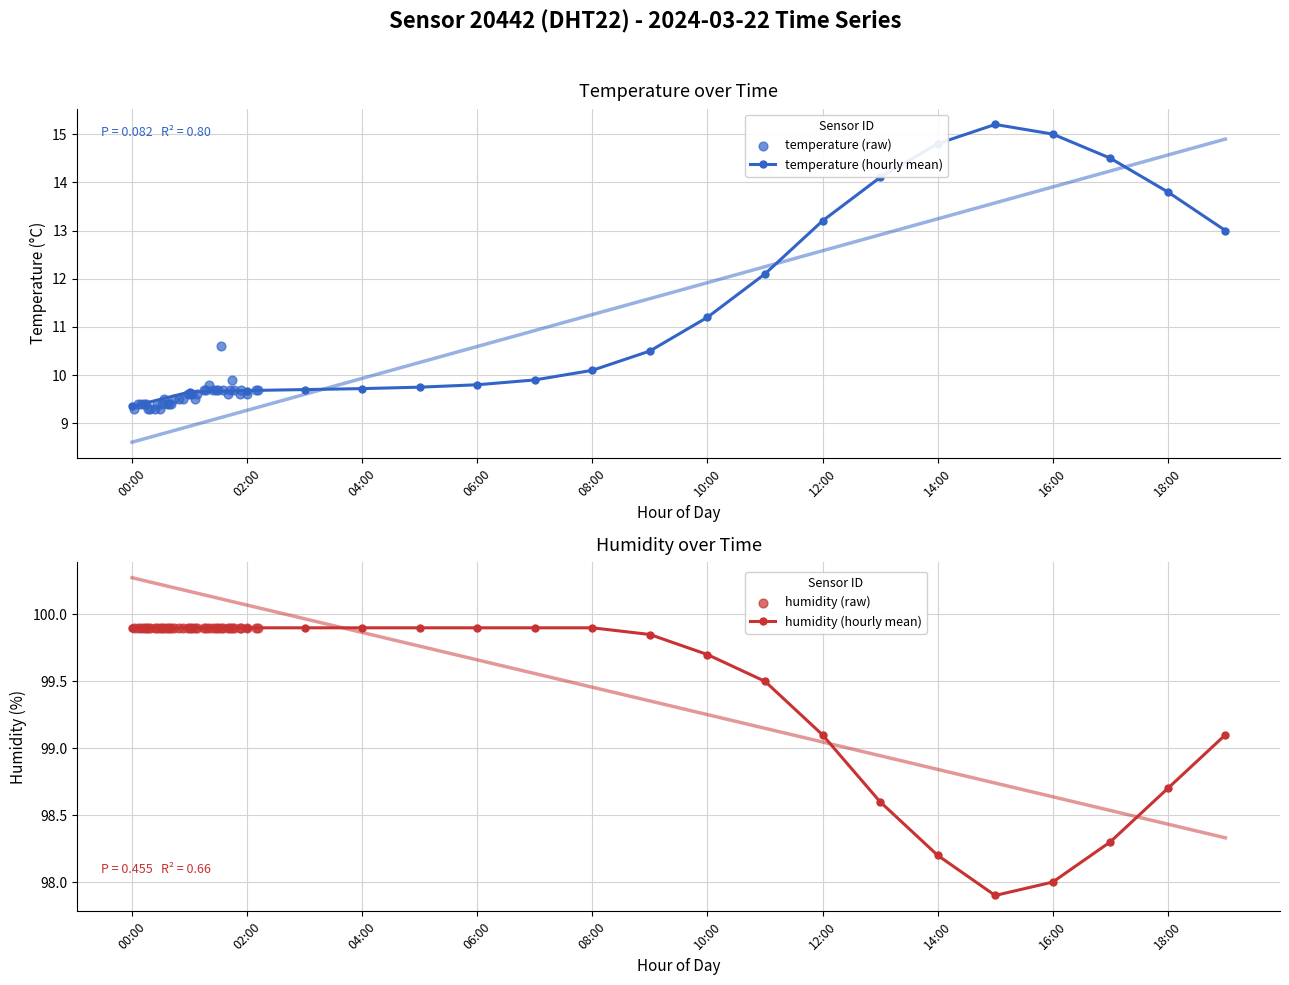

What is the total value across all series at 11:00?

111.6